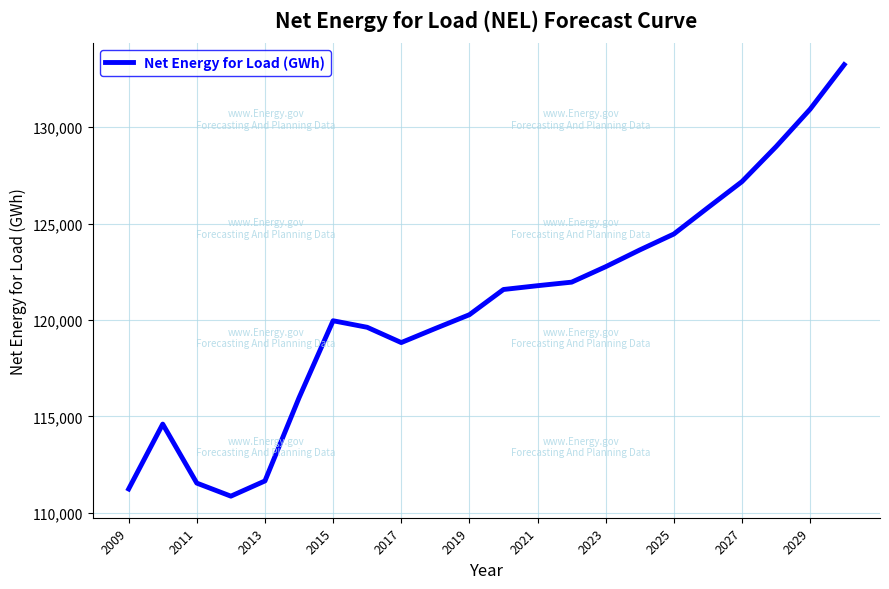

What is the difference between the maximum and minimum values?

22381.7